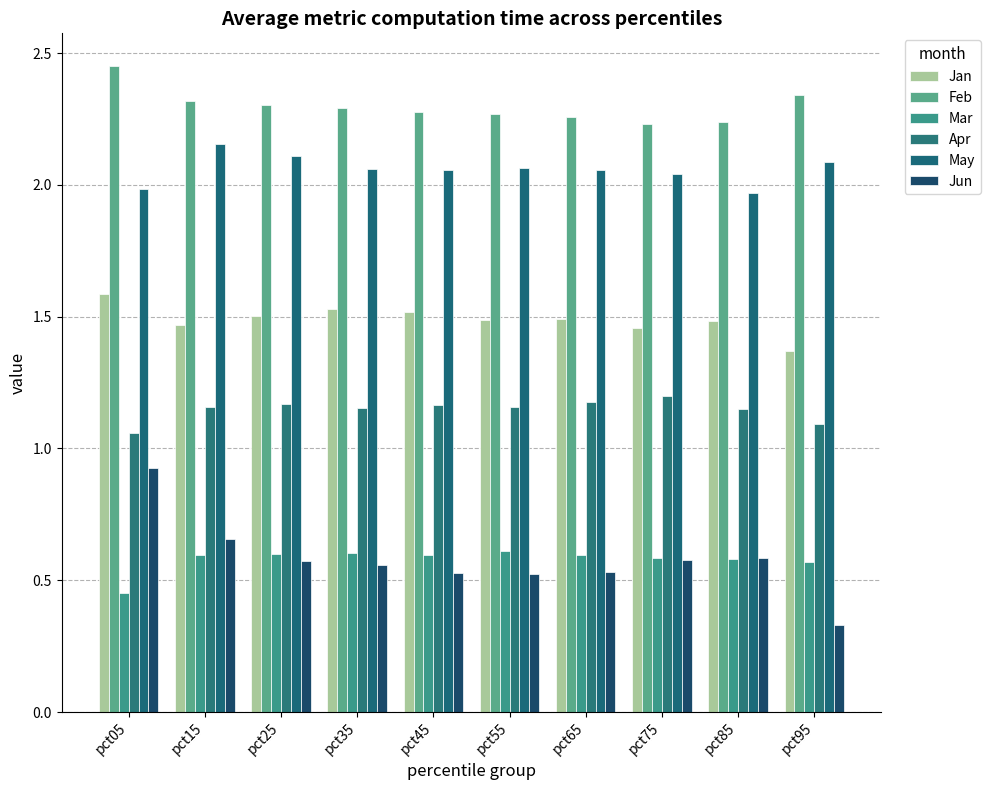

Is it true that May equals 2.1 at pct25?

True